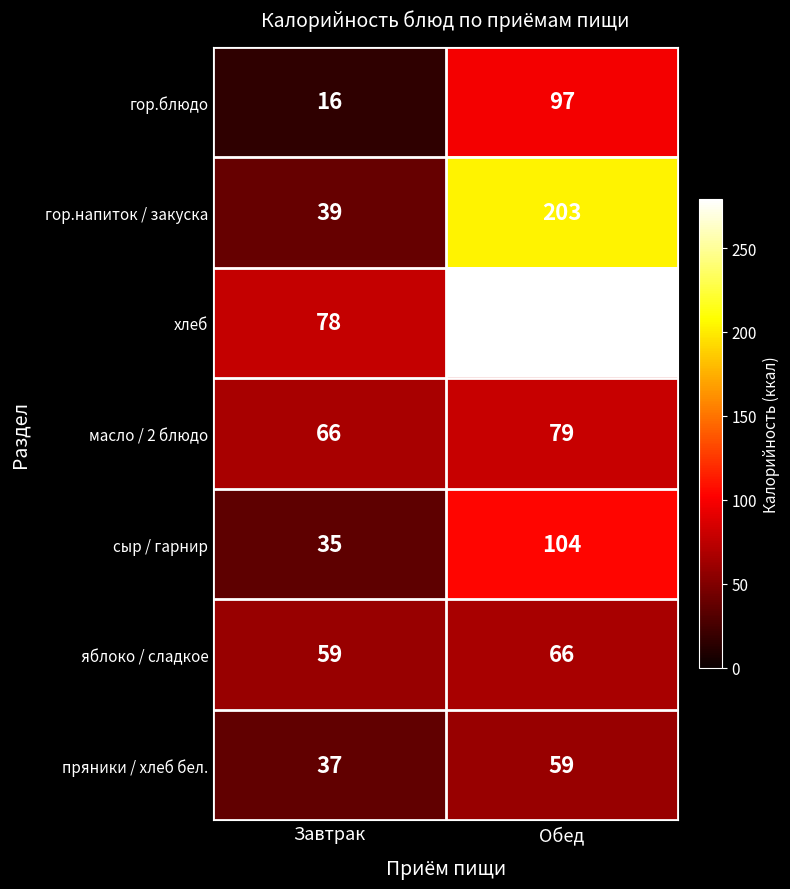

True or false: гор.блюдо has a value of 97 at Обед.

True